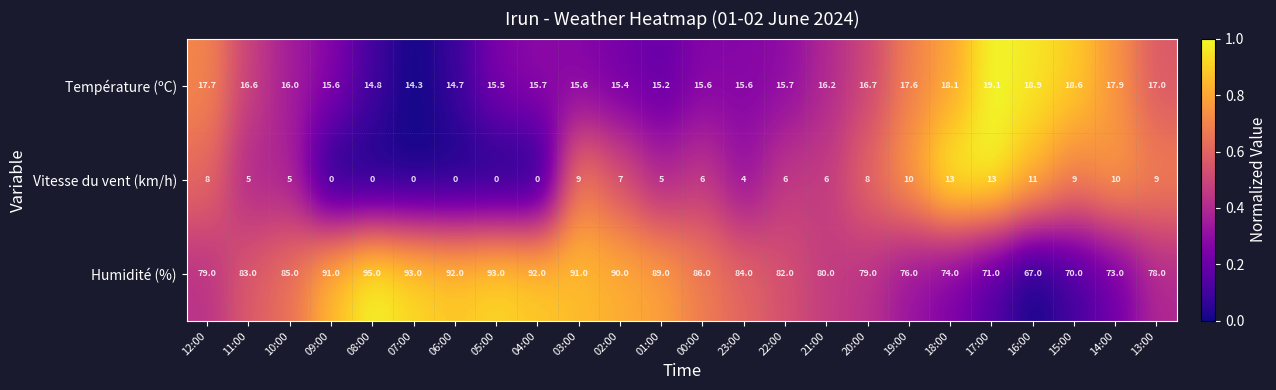

Rank the series by their maximum value, from lowest to highest.

Vitesse du vent (km/h), Température (ºC), Humidité (%)